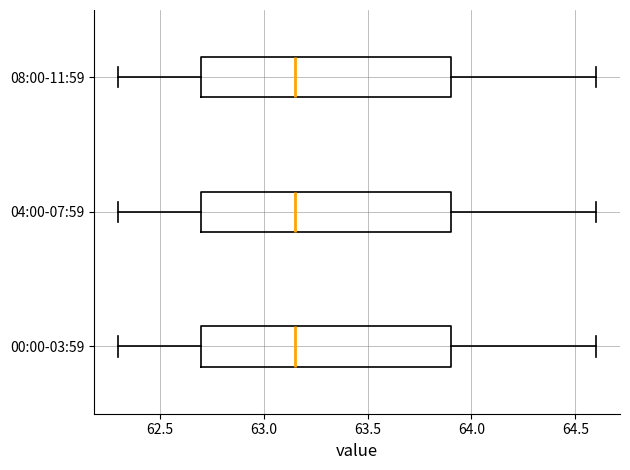

Reading bottom to top, transcribe this box plot: for each box, give where its median line is, the range the box spans, and where its two whiskers end, as read against the x-axis. The values are not printed on the chart, so give them approximately, as read against the axis.

00:00-03:59: median 63.15, box 62.70 to 63.90, whiskers 62.30 to 64.60
04:00-07:59: median 63.15, box 62.70 to 63.90, whiskers 62.30 to 64.60
08:00-11:59: median 63.15, box 62.70 to 63.90, whiskers 62.30 to 64.60